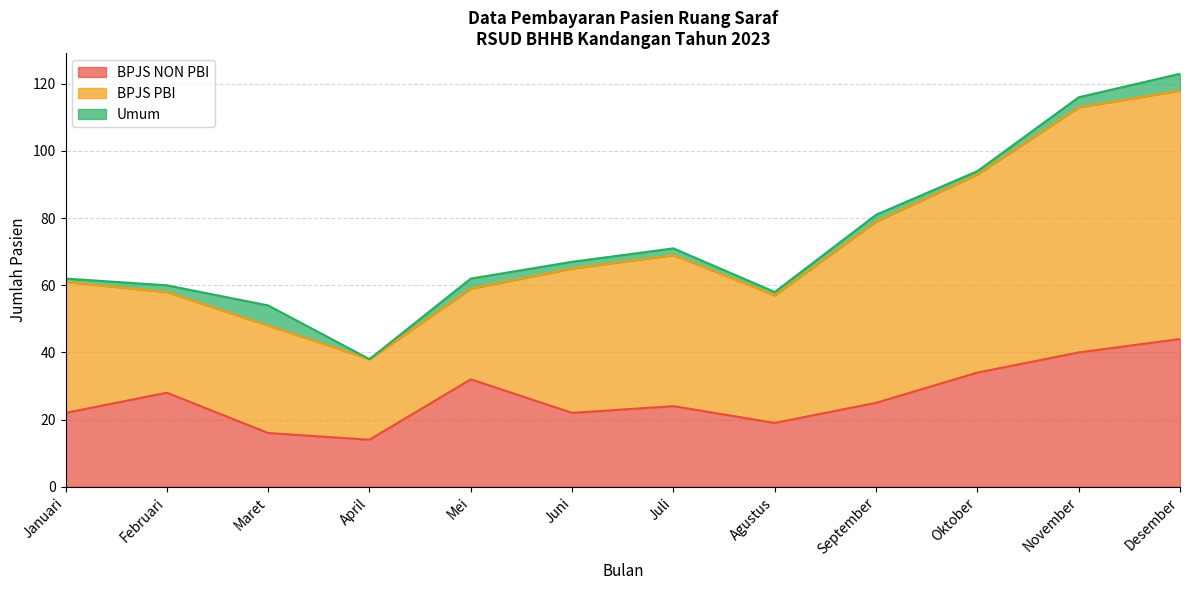

In BPJS PBI, how many points are higher than both neighbors (excluding endpoints)?

2